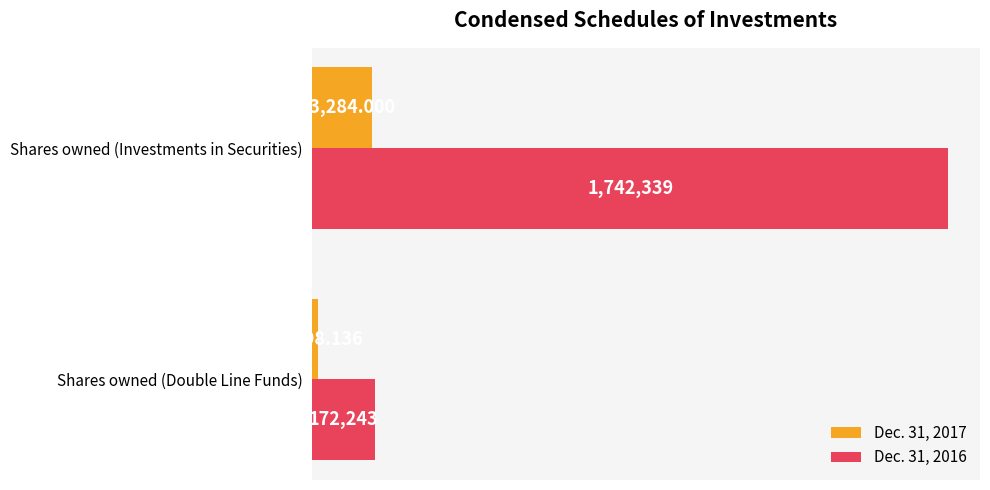

At how many categories does at least one series exceed 1490292?

1